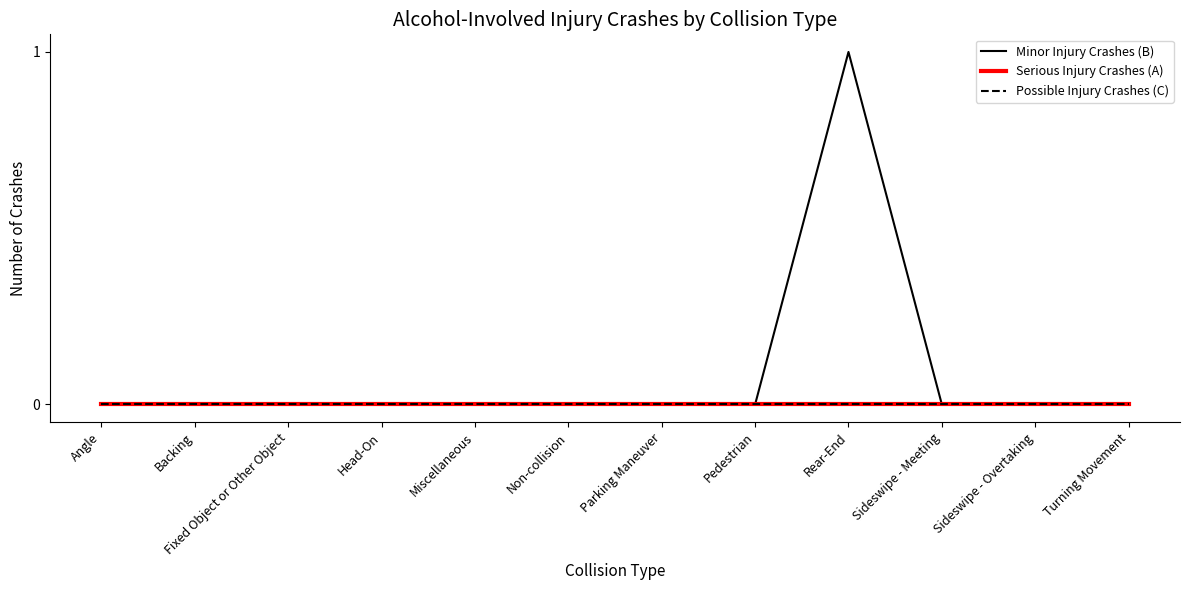

Which category has the lowest value in the Possible Injury Crashes (C) series?

Angle